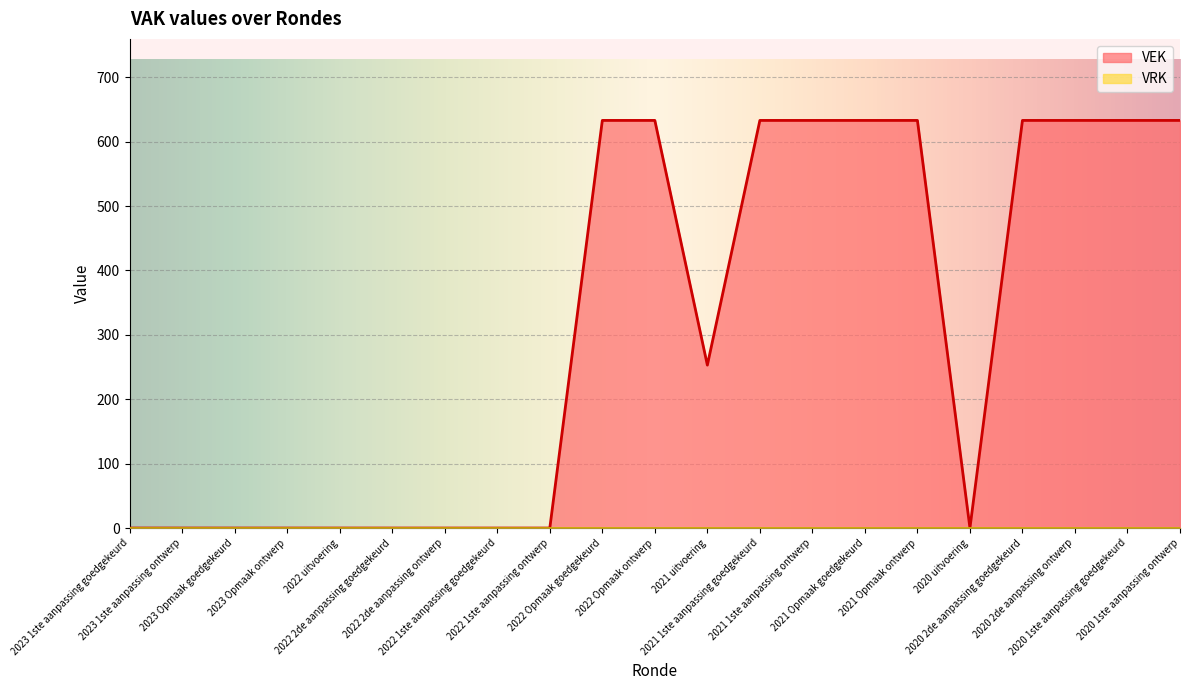

What is the maximum value shown in the chart?

633